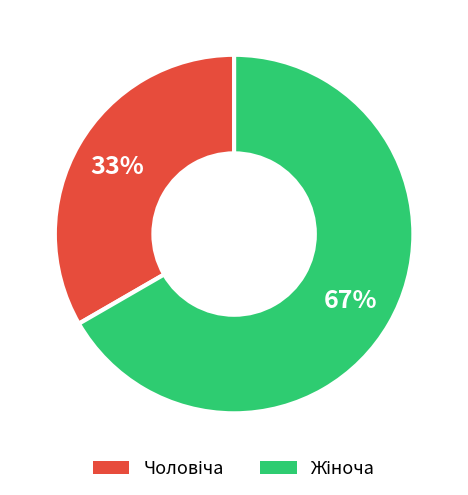

To the nearest percent, what is the average slice percentage?

50%